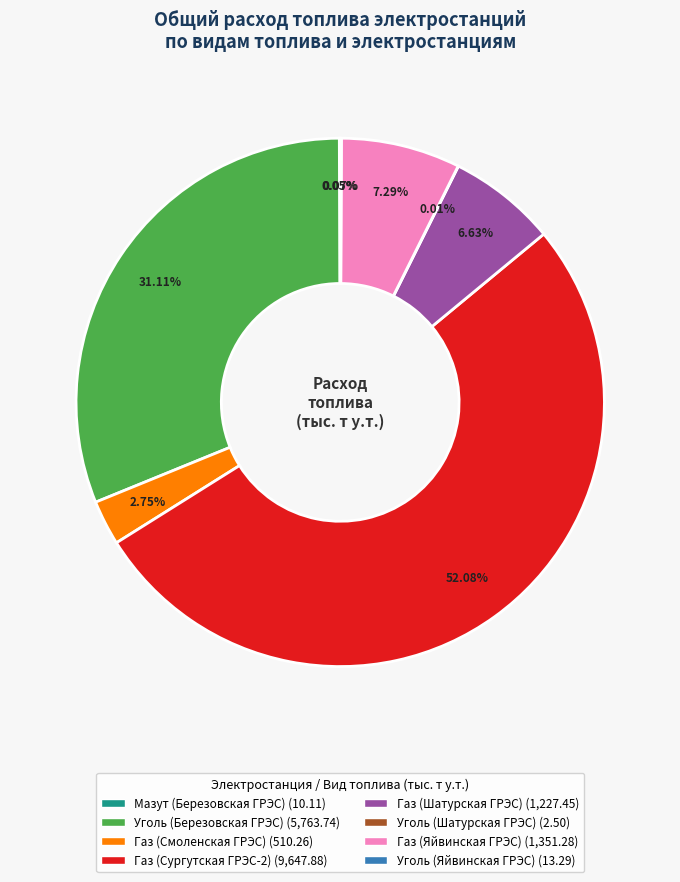

To the nearest percent, what is the combined percentage of Газ (Сургутская ГРЭС-2) and Газ (Смоленская ГРЭС)?

55%